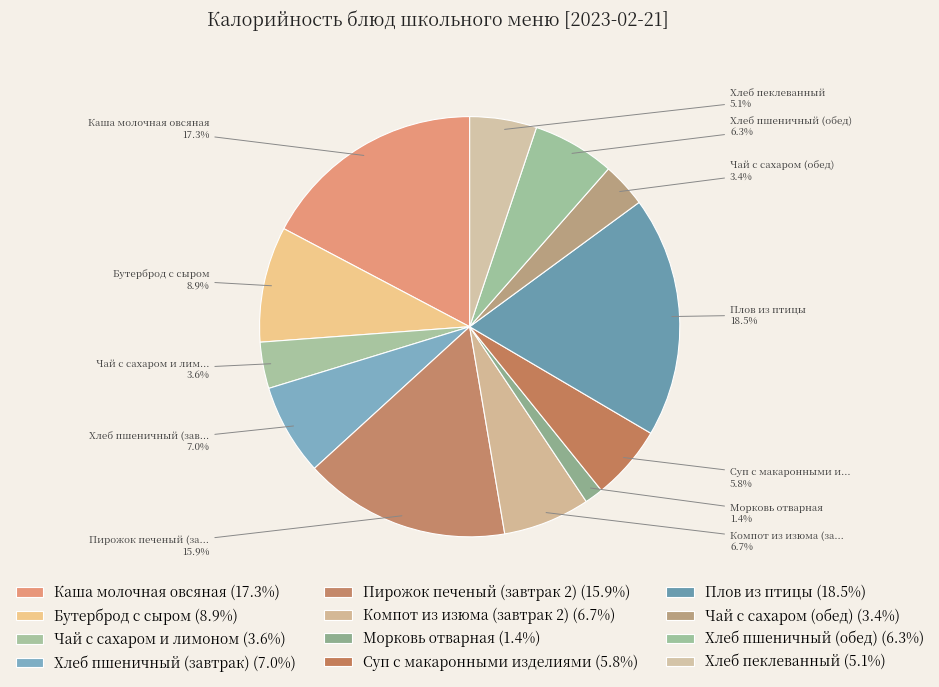

Is there a majority slice in this chart?

No